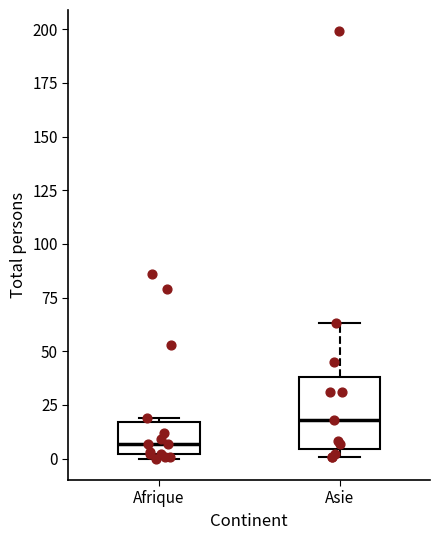

Reading left to right, read every box against the y-axis: the position of its median line, the range the box covers, and the ends of its whiskers. The values are not printed on the chart, so give them approximately, as read against the axis.

Afrique: median 5, box 0 to 15, whiskers 0 (just below the box's lower edge) to 20
Asie: median 20, box 5 to 40, whiskers 0 to 65